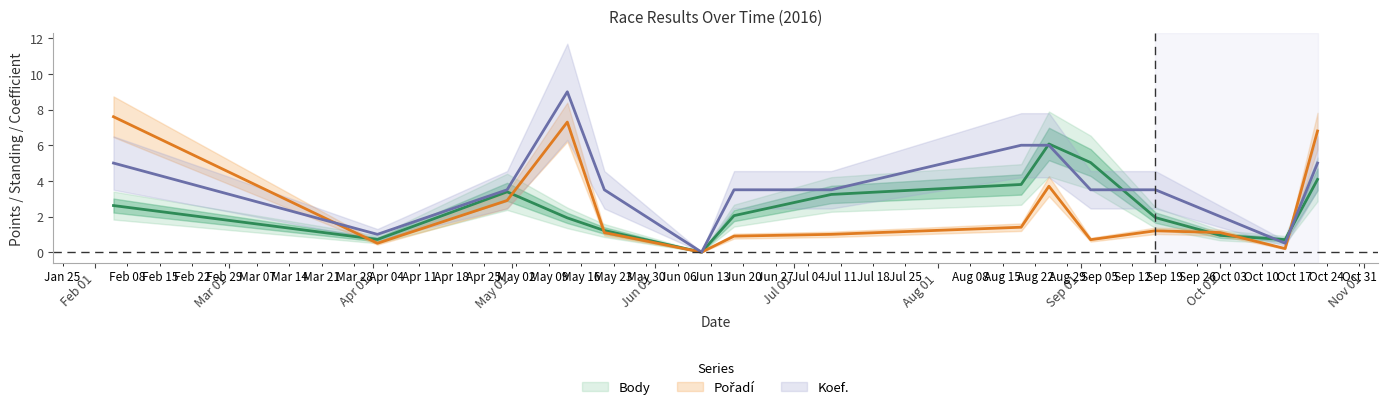

Which series changed the most between 2016-04-30 and 2016-06-11?

Koef.